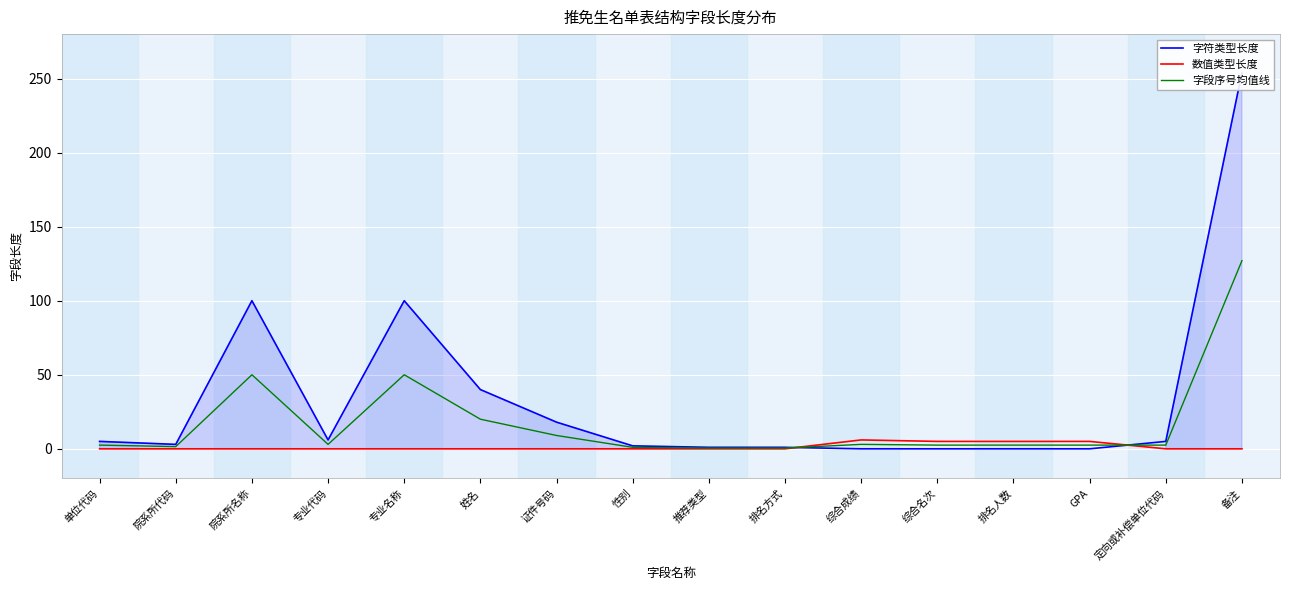

How many interior local valleys does the 字段序号均值线 series have?

2